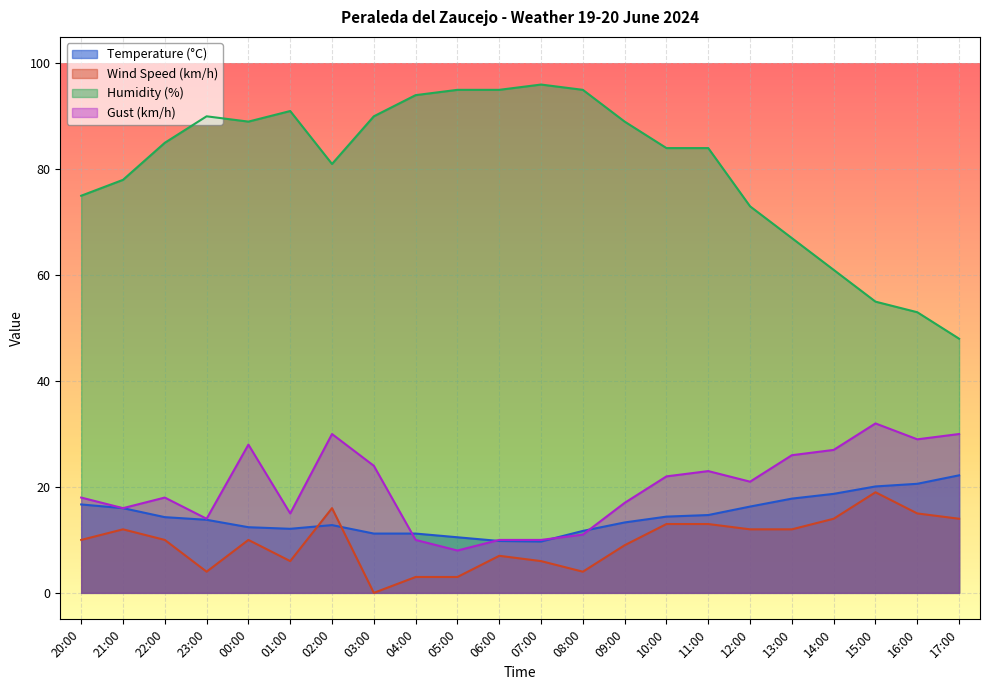

Reading right to left, transcribe all the data shown in this chart.

Temperature (°C): 17:00=22.2	16:00=20.6	15:00=20.1	14:00=18.7	13:00=17.8	12:00=16.3	11:00=14.7	10:00=14.4	09:00=13.3	08:00=11.7	07:00=9.7	06:00=9.8	05:00=10.5	04:00=11.2	03:00=11.2	02:00=12.8	01:00=12.1	00:00=12.4	23:00=13.8	22:00=14.3	21:00=16.0	20:00=16.7
Wind Speed (km/h): 17:00=14.0	16:00=15.0	15:00=19.0	14:00=14.0	13:00=12.0	12:00=12.0	11:00=13.0	10:00=13.0	09:00=9.0	08:00=4.0	07:00=6.0	06:00=7.0	05:00=3.0	04:00=3.0	03:00=0.0	02:00=16.0	01:00=6.0	00:00=10.0	23:00=4.0	22:00=10.0	21:00=12.0	20:00=10.0
Humidity (%): 17:00=48.0	16:00=53.0	15:00=55.0	14:00=61.0	13:00=67.0	12:00=73.0	11:00=84.0	10:00=84.0	09:00=89.0	08:00=95.0	07:00=96.0	06:00=95.0	05:00=95.0	04:00=94.0	03:00=90.0	02:00=81.0	01:00=91.0	00:00=89.0	23:00=90.0	22:00=85.0	21:00=78.0	20:00=75.0
Gust (km/h): 17:00=30.0	16:00=29.0	15:00=32.0	14:00=27.0	13:00=26.0	12:00=21.0	11:00=23.0	10:00=22.0	09:00=17.0	08:00=11.0	07:00=10.0	06:00=10.0	05:00=8.0	04:00=10.0	03:00=24.0	02:00=30.0	01:00=15.0	00:00=28.0	23:00=14.0	22:00=18.0	21:00=16.0	20:00=18.0